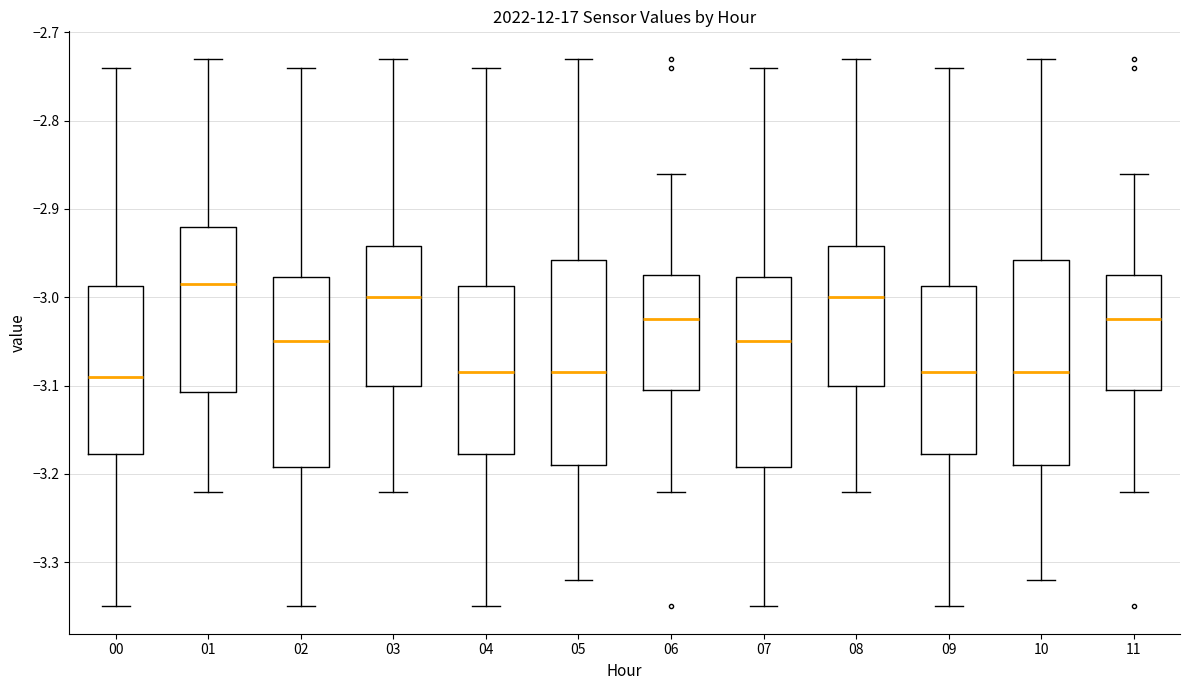

Reading left to right, read every box against the y-axis: the position of its median line, the range the box covers, and the ends of its whiskers. The values are not printed on the chart, so give them approximately, as read against the axis.

00: median -3.09, box -3.18 to -2.99, whiskers -3.35 to -2.74
01: median -2.98, box -3.11 to -2.92, whiskers -3.22 to -2.73
02: median -3.05, box -3.19 to -2.98, whiskers -3.35 to -2.74
03: median -3.00, box -3.10 to -2.94, whiskers -3.22 to -2.73
04: median -3.08, box -3.18 to -2.99, whiskers -3.35 to -2.74
05: median -3.08, box -3.19 to -2.96, whiskers -3.32 to -2.73
06: median -3.02, box -3.10 to -2.97, whiskers -3.22 to -2.86
07: median -3.05, box -3.19 to -2.98, whiskers -3.35 to -2.74
08: median -3.00, box -3.10 to -2.94, whiskers -3.22 to -2.73
09: median -3.08, box -3.18 to -2.99, whiskers -3.35 to -2.74
10: median -3.08, box -3.19 to -2.96, whiskers -3.32 to -2.73
11: median -3.02, box -3.10 to -2.97, whiskers -3.22 to -2.86